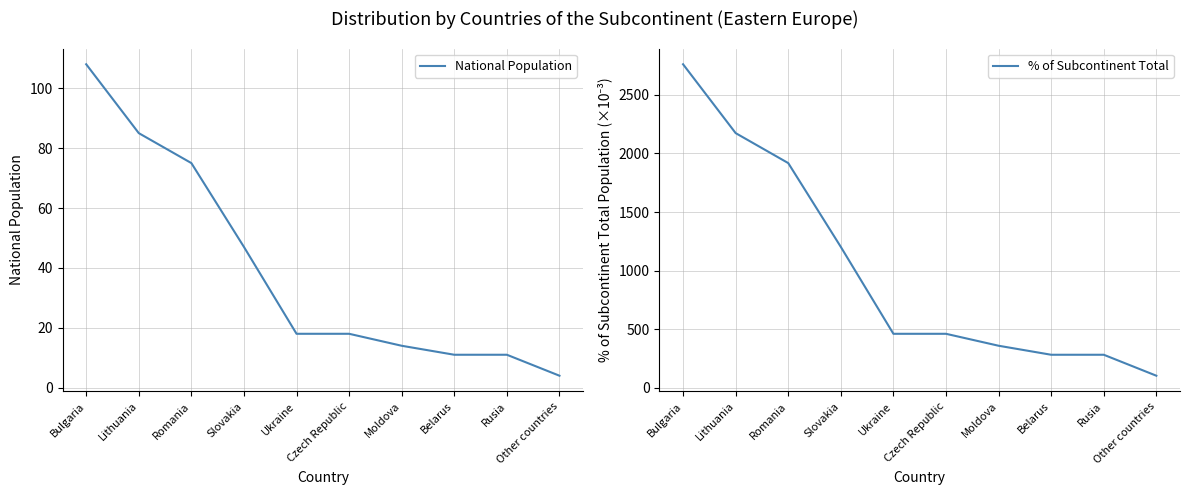

Does the chart have visible grid lines?

Yes